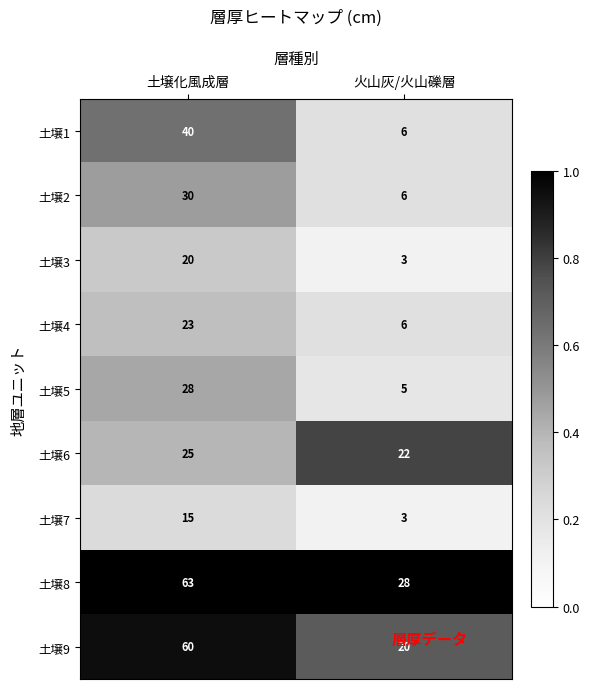

At which category is the sum across all series the highest?

土壌化風成層